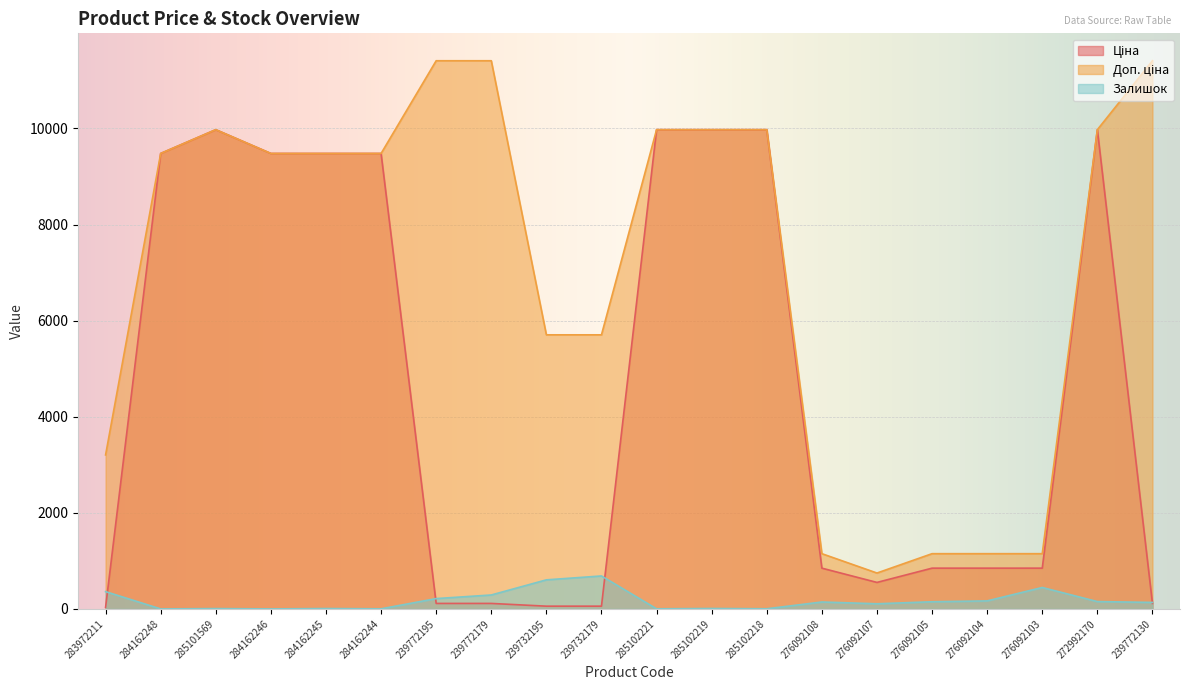

What is the value of the Доп. ціна point at the 13th from the left?

9975.0